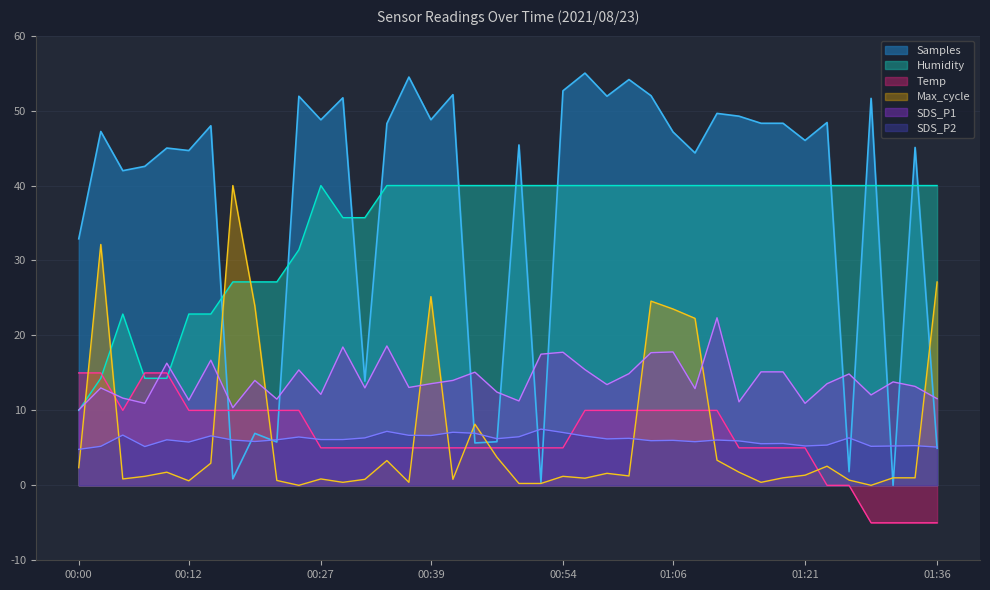

Reading left to right, transcribe all the data shown in this chart.

Samples: 00:00=32.9	00:02=47.2	00:05=42.0	00:07=42.6	00:09=45.0	00:12=44.7	00:14=48.0	00:17=0.9	00:19=6.9	00:22=5.8	00:24=51.9	00:27=48.8	00:29=51.7	00:32=13.9	00:34=48.3	00:37=54.5	00:39=48.8	00:41=52.1	00:44=5.7	00:46=5.8	00:49=45.4	00:51=0.4	00:54=52.6	00:56=55.0	00:58=51.9	01:01=54.1	01:04=52.0	01:06=47.2	01:09=44.3	01:11=49.6	01:14=49.3	01:16=48.3	01:19=48.3	01:21=46.0	01:24=48.4	01:26=1.8	01:29=51.6	01:31=0.0	01:34=45.1	01:36=4.9
SDS_P1: 00:00=10.1	00:02=13.0	00:05=11.6	00:07=10.9	00:09=16.3	00:12=11.4	00:14=16.7	00:17=10.4	00:19=14.0	00:22=11.5	00:24=15.4	00:27=12.1	00:29=18.5	00:32=13.0	00:34=18.6	00:37=13.1	00:39=13.6	00:41=14.0	00:44=15.1	00:46=12.4	00:49=11.3	00:51=17.5	00:54=17.8	00:56=15.4	00:58=13.4	01:01=14.9	01:04=17.7	01:06=17.8	01:09=12.9	01:11=22.4	01:14=11.1	01:16=15.1	01:19=15.1	01:21=10.9	01:24=13.6	01:26=14.9	01:29=12.1	01:31=13.8	01:34=13.2	01:36=11.6
SDS_P2: 00:00=4.8	00:02=5.2	00:05=6.7	00:07=5.2	00:09=6.1	00:12=5.8	00:14=6.6	00:17=6.0	00:19=5.8	00:22=6.1	00:24=6.4	00:27=6.1	00:29=6.1	00:32=6.3	00:34=7.2	00:37=6.7	00:39=6.6	00:41=7.1	00:44=6.9	00:46=6.2	00:49=6.5	00:51=7.5	00:54=7.1	00:56=6.6	00:58=6.2	01:01=6.3	01:04=6.0	01:06=6.0	01:09=5.8	01:11=6.0	01:14=5.9	01:16=5.6	01:19=5.6	01:21=5.2	01:24=5.4	01:26=6.3	01:29=5.2	01:31=5.2	01:34=5.3	01:36=5.1
Max_cycle: 00:00=2.4	00:02=32.1	00:05=0.9	00:07=1.2	00:09=1.8	00:12=0.6	00:14=3.0	00:17=40.0	00:19=23.9	00:22=0.7	00:24=0.0	00:27=0.9	00:29=0.4	00:32=0.8	00:34=3.3	00:37=0.4	00:39=25.2	00:41=0.8	00:44=8.2	00:46=3.8	00:49=0.3	00:51=0.3	00:54=1.2	00:56=1.0	00:58=1.6	01:01=1.3	01:04=24.6	01:06=23.5	01:09=22.3	01:11=3.4	01:14=1.8	01:16=0.4	01:19=1.0	01:21=1.4	01:24=2.6	01:26=0.7	01:29=0.0	01:31=1.0	01:34=1.0	01:36=27.1
Temp: 00:00=15.0	00:02=15.0	00:05=10.0	00:07=15.0	00:09=15.0	00:12=10.0	00:14=10.0	00:17=10.0	00:19=10.0	00:22=10.0	00:24=10.0	00:27=5.0	00:29=5.0	00:32=5.0	00:34=5.0	00:37=5.0	00:39=5.0	00:41=5.0	00:44=5.0	00:46=5.0	00:49=5.0	00:51=5.0	00:54=5.0	00:56=10.0	00:58=10.0	01:01=10.0	01:04=10.0	01:06=10.0	01:09=10.0	01:11=10.0	01:14=5.0	01:16=5.0	01:19=5.0	01:21=5.0	01:24=0.0	01:26=0.0	01:29=-5.0	01:31=-5.0	01:34=-5.0	01:36=-5.0
Humidity: 00:00=10.0	00:02=14.3	00:05=22.9	00:07=14.3	00:09=14.3	00:12=22.9	00:14=22.9	00:17=27.1	00:19=27.1	00:22=27.1	00:24=31.4	00:27=40.0	00:29=35.7	00:32=35.7	00:34=40.0	00:37=40.0	00:39=40.0	00:41=40.0	00:44=40.0	00:46=40.0	00:49=40.0	00:51=40.0	00:54=40.0	00:56=40.0	00:58=40.0	01:01=40.0	01:04=40.0	01:06=40.0	01:09=40.0	01:11=40.0	01:14=40.0	01:16=40.0	01:19=40.0	01:21=40.0	01:24=40.0	01:26=40.0	01:29=40.0	01:31=40.0	01:34=40.0	01:36=40.0